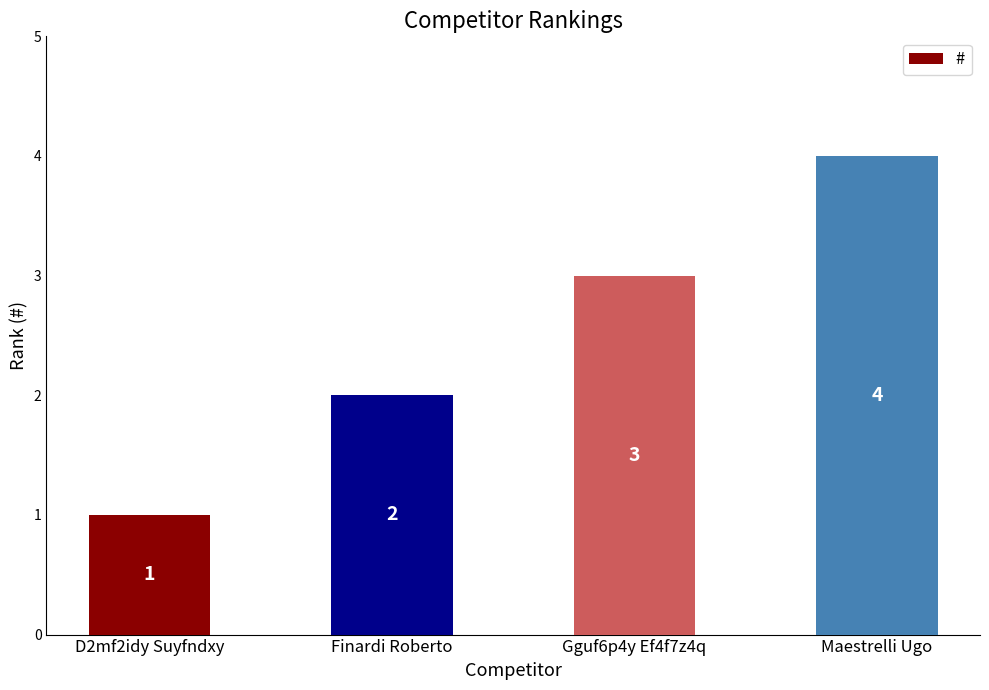

Rank the categories by value from lowest to highest.

D2mf2idy Suyfndxy, Finardi Roberto, Gguf6p4y Ef4f7z4q, Maestrelli Ugo